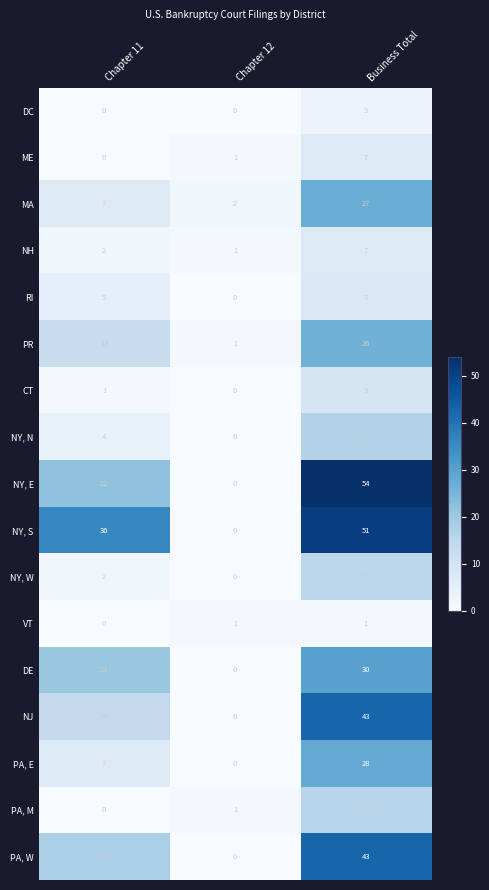

Which category has the highest value across all series?

Business Total